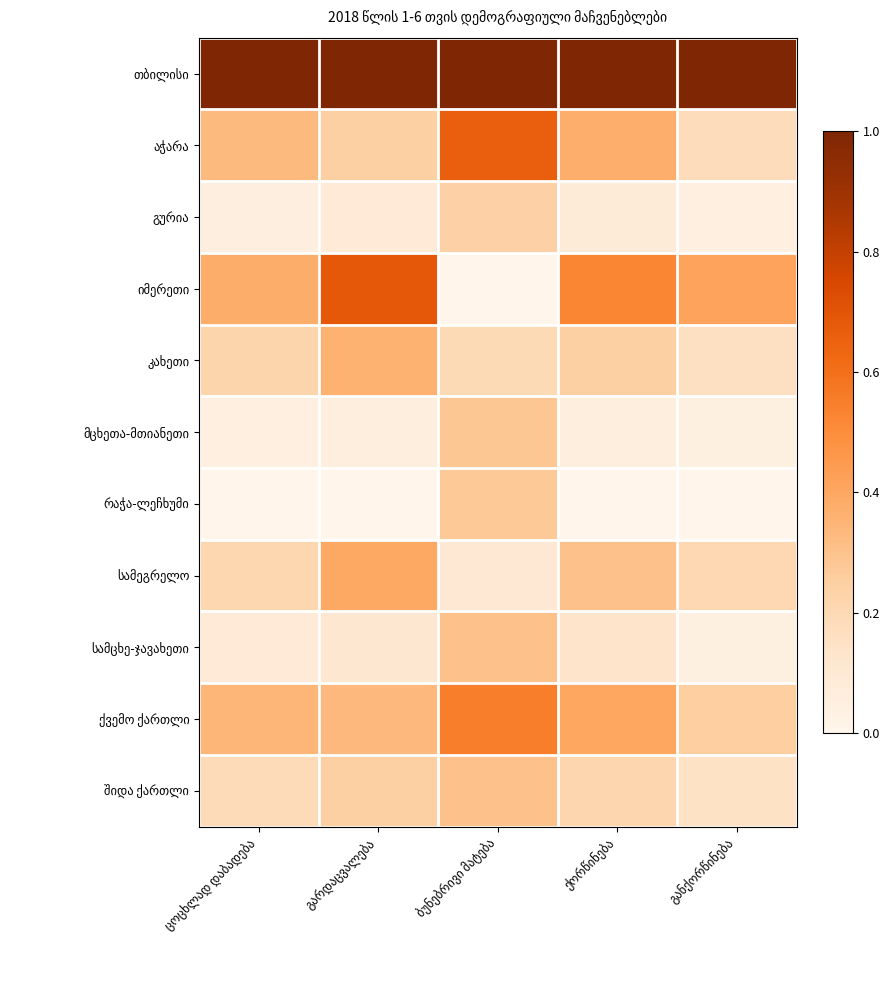

Rank the categories by თბილისი value from lowest to highest.

ცოცხლად დაბადება, გარდაცვალება, ბუნებრივი მატება, ქორწინება, განქორწინება